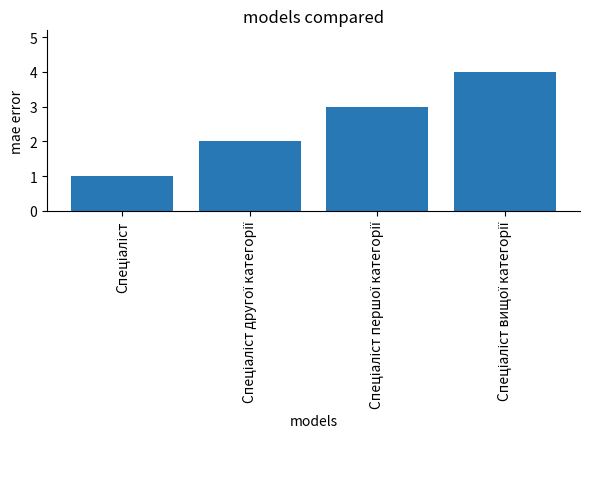

What is the difference between the second highest and minimum values?

2